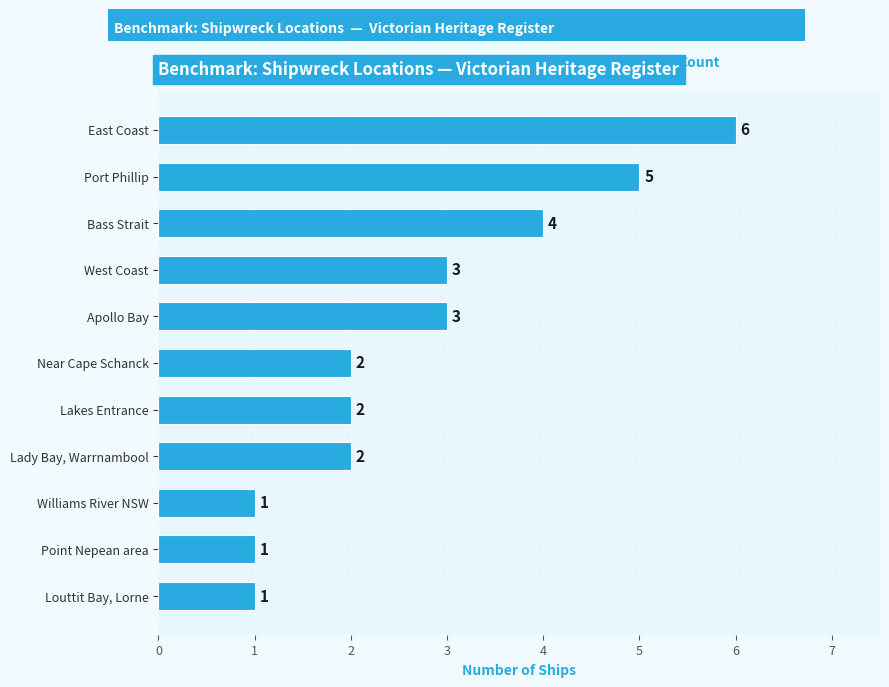

What is the value of the 7th bar from the top?

2